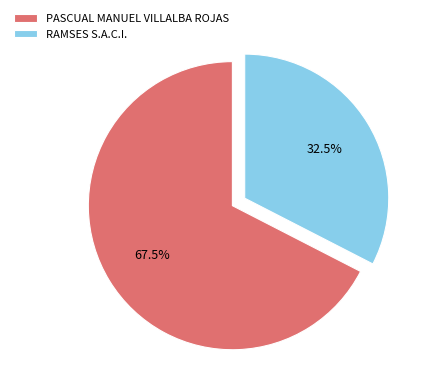

Combined, do RAMSES S.A.C.I. and PASCUAL MANUEL VILLALBA ROJAS account for over 50%?

Yes